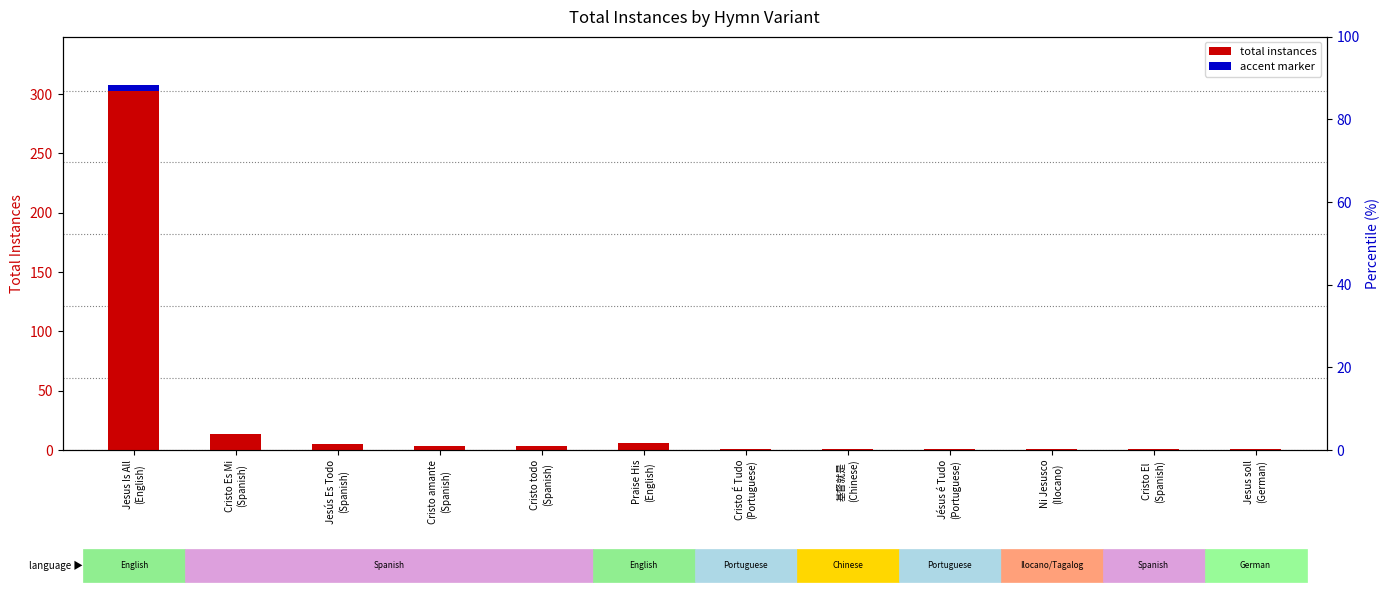

Is it true that accent marker equals 0.1 at Cristo todo
(Spanish)?

True